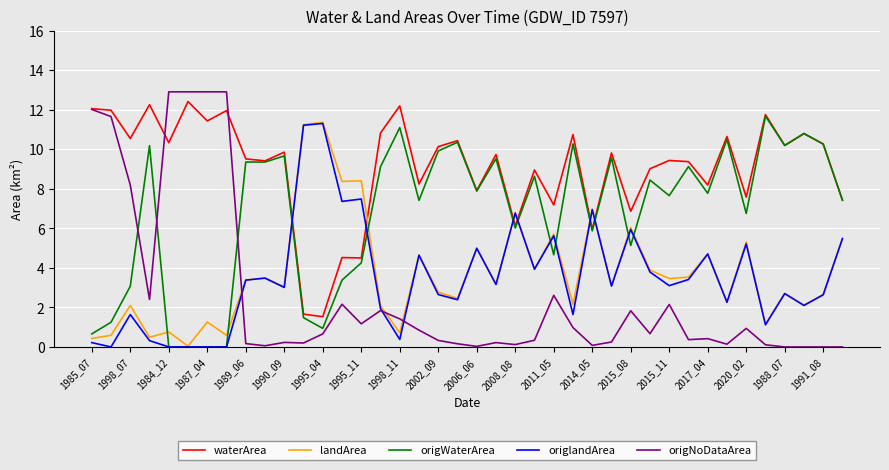

What is the maximum value for landArea?

11.4